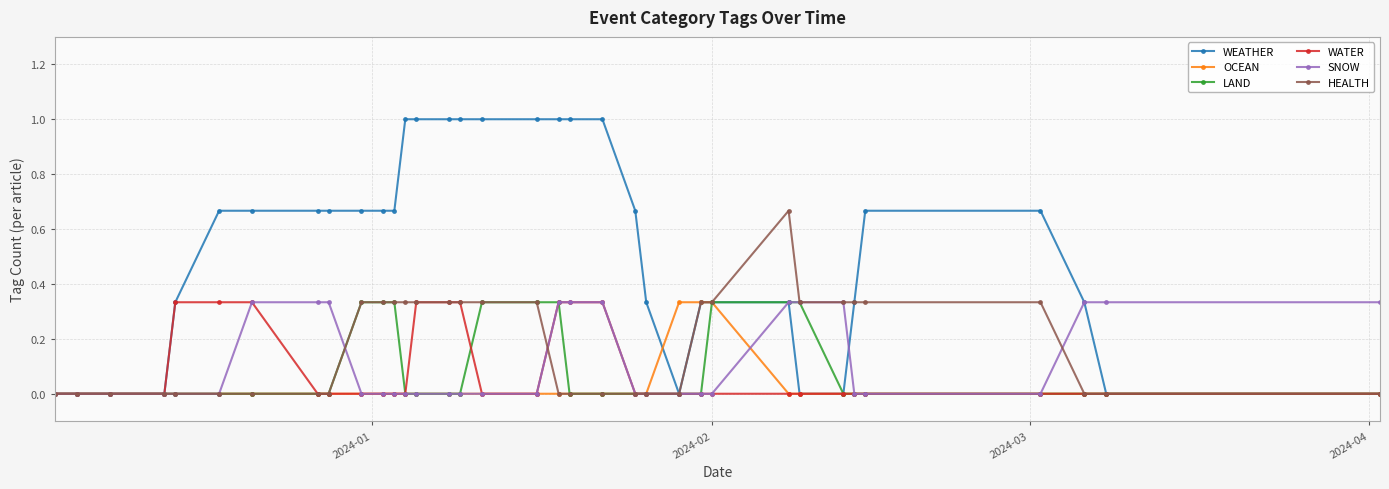

How many lines are shown in the chart?

6